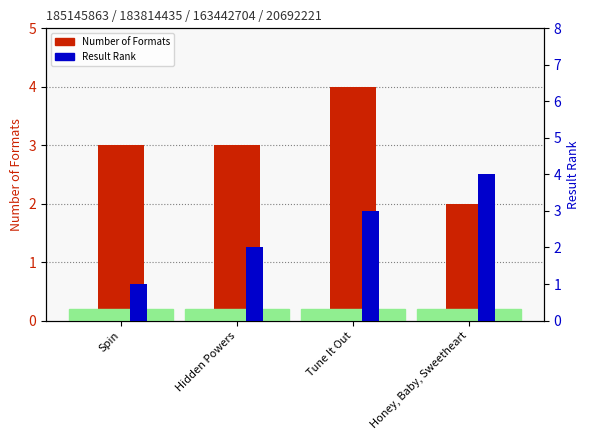

How many data points in Number of Formats are above 3?

1